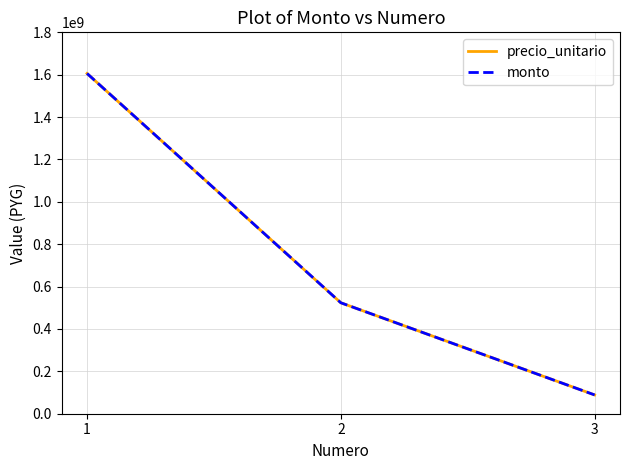

At which category is the sum across all series the highest?

1